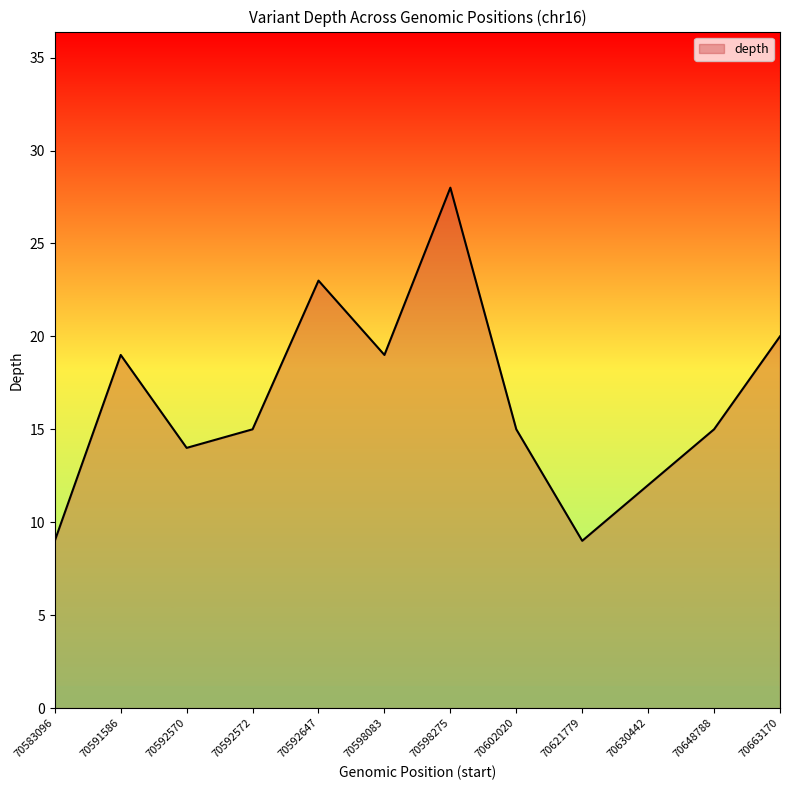

True or false: the data shows 6 at 70583096.

False